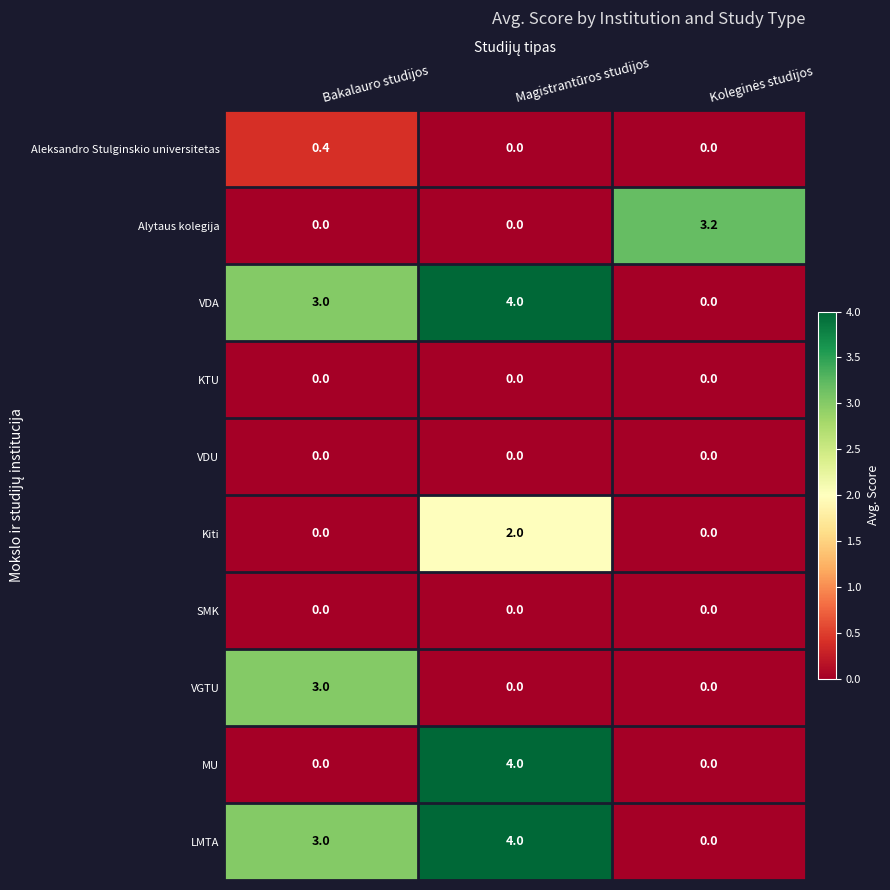

The value of MU at Magistrantūros studijos is 2.1. True or false?

False